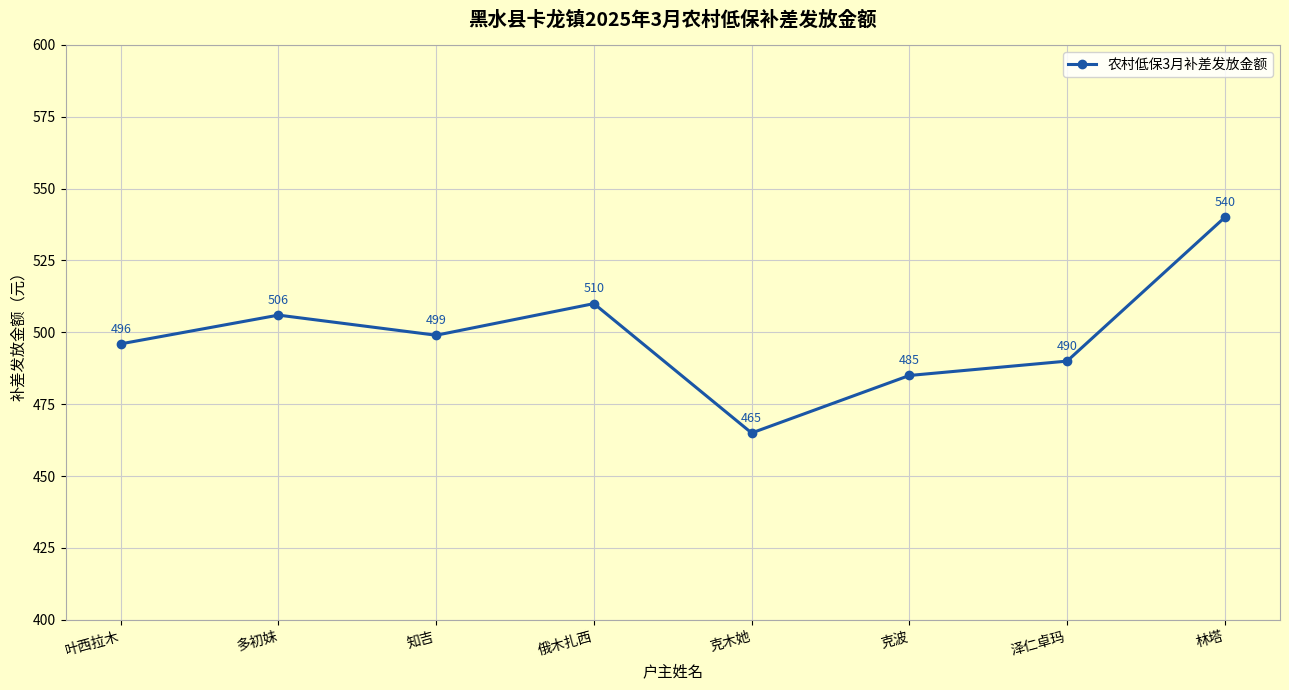

Where does the data first go above 499?

多初妹